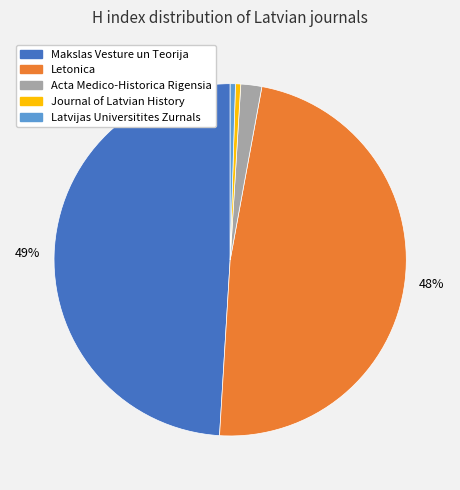

To the nearest percent, what is the average slice percentage?

20%